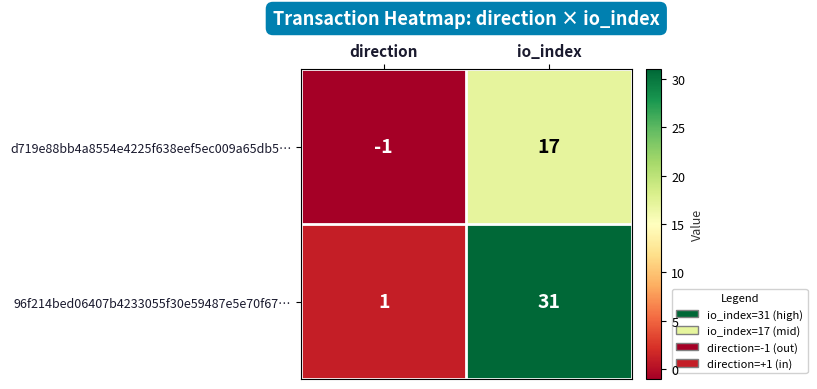

Reading right to left, extract all data points from this chart.

d719e88bb4a8554e4225f638eef5ec009a65db5…: 17	-1
96f214bed06407b4233055f30e59487e5e70f67…: 31	1